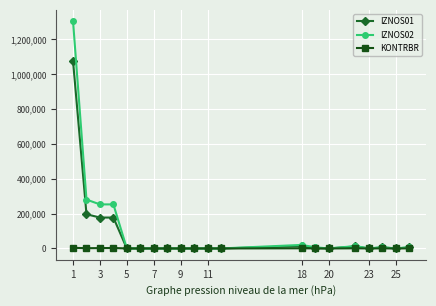

Which series has the widest spread of values?

IZNOS02